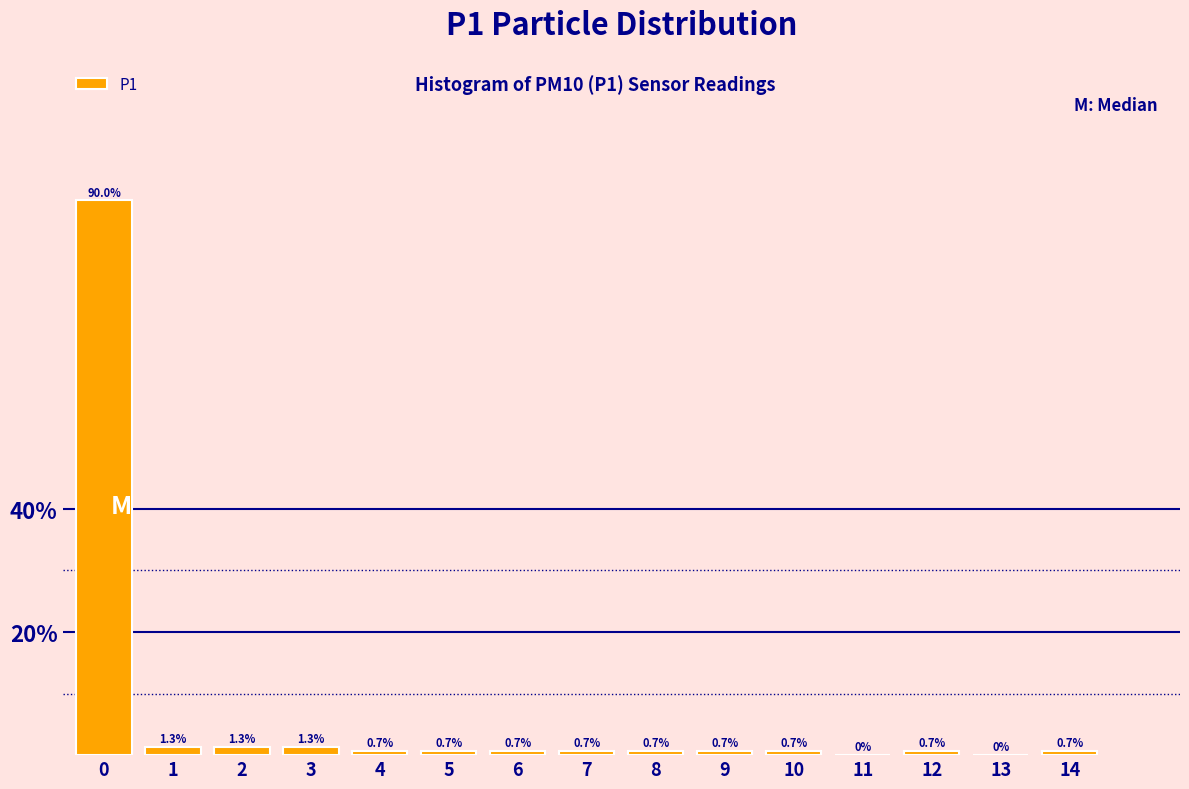

Reading left to right, what are all the values shown in this chart?

0=90.0	1=1.3	2=1.3	3=1.3	4=0.7	5=0.7	6=0.7	7=0.7	8=0.7	9=0.7	10=0.7	11=0.0	12=0.7	13=0.0	14=0.7